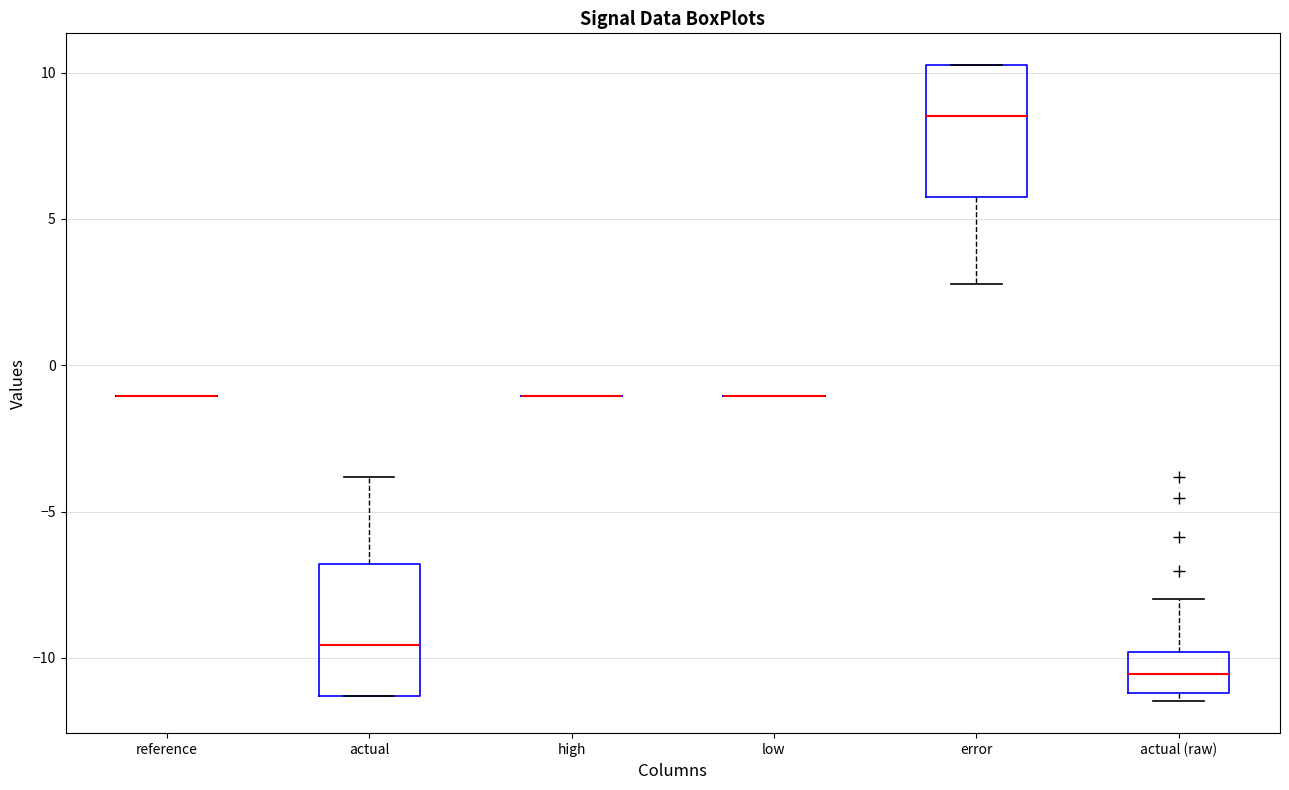

Reading left to right, transcribe this box plot: for each box, give where its median line is, the range the box spans, and where its two whiskers end, as read against the y-axis. The values are not printed on the chart, so give them approximately, as read against the axis.

reference: box collapsed to a line at -1.0, whiskers -1.0 to -1.0
actual: median -9.5, box -11.5 to -7.0, whiskers -11.5 to -4.0
high: box collapsed to a line at -1.0, whiskers -1.0 to -1.0
low: box collapsed to a line at -1.0, whiskers -1.0 to -1.0
error: median 8.5, box 6.0 to 10.5, whiskers 3.0 to 10.5
actual (raw): median -10.5, box -11.0 to -10.0, whiskers -11.5 to -8.0